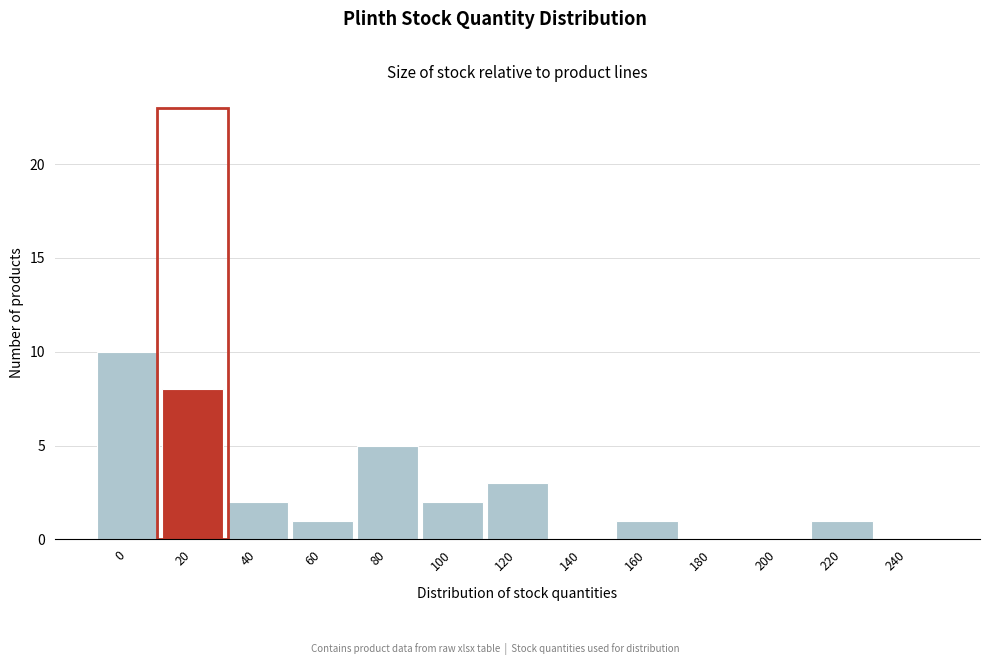

Reading right to left, what are all the values shown in this chart?

240=0	220=1	200=0	180=0	160=1	140=0	120=3	100=2	80=5	60=1	40=2	20=8	0=10